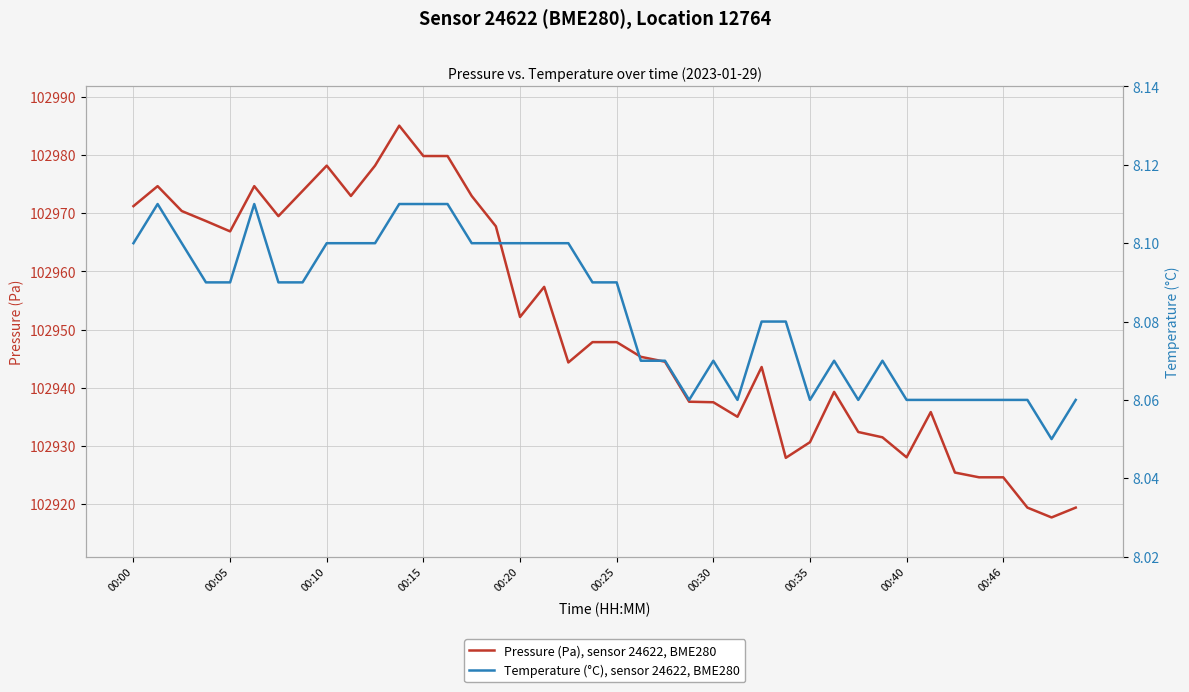

The Pressure (Pa), sensor 24622, BME280 series shows 102979.8 at 00:15. True or false?

True